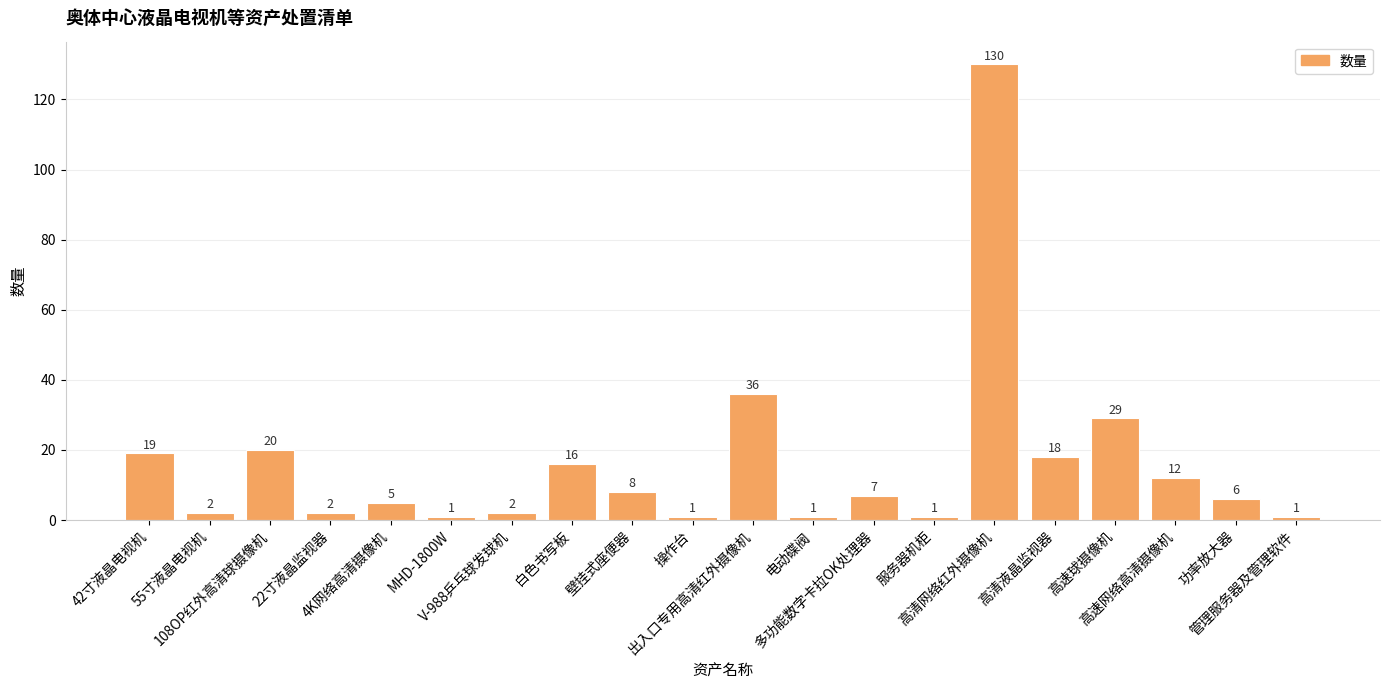

At which category does the chart reach its peak across all series?

高清网络红外摄像机